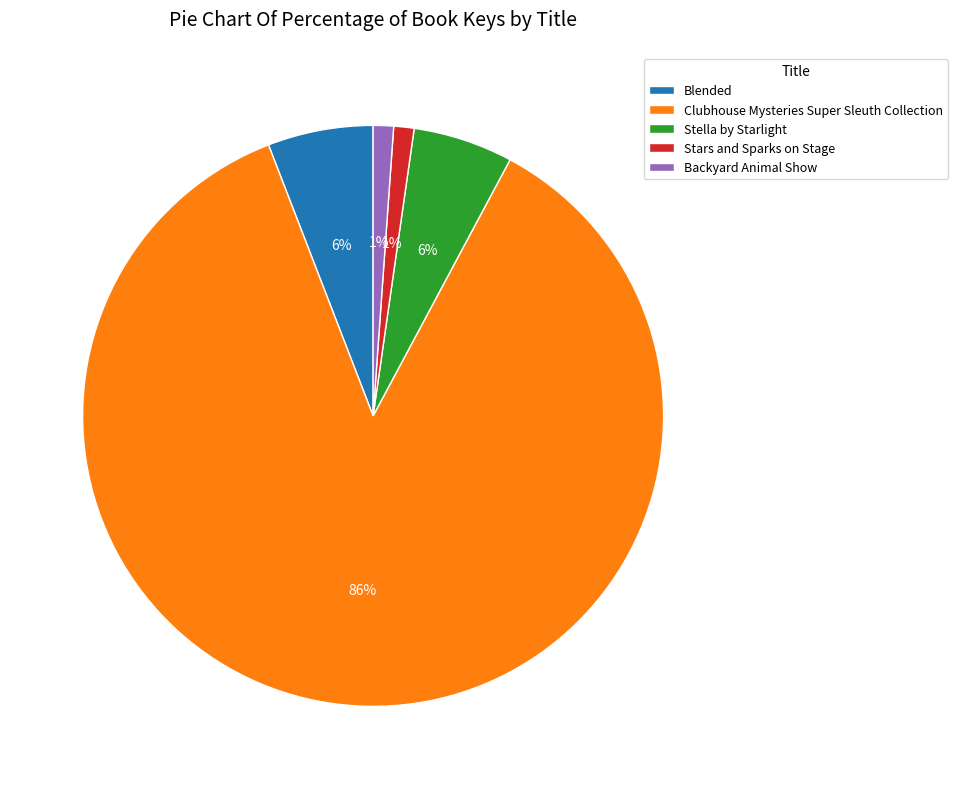

Which category has the biggest portion of the pie?

Clubhouse Mysteries Super Sleuth Collection